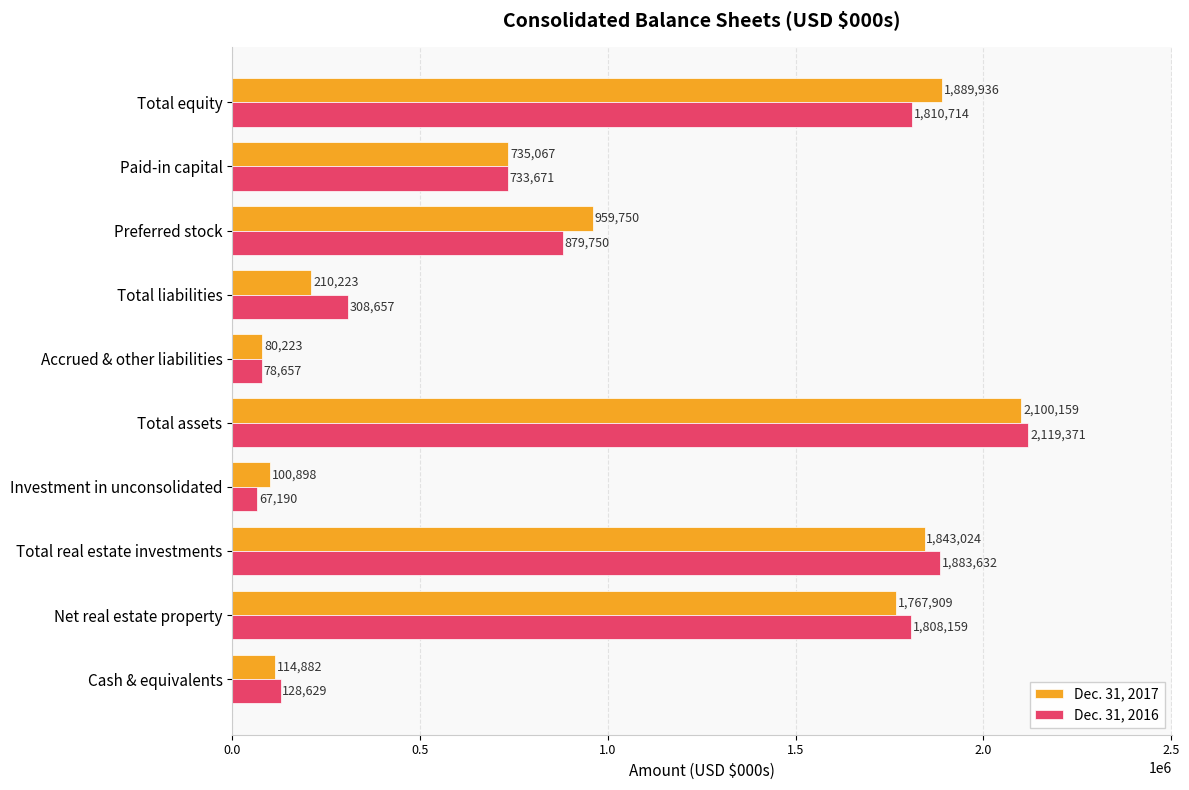

Count the number of data series in this chart.

2